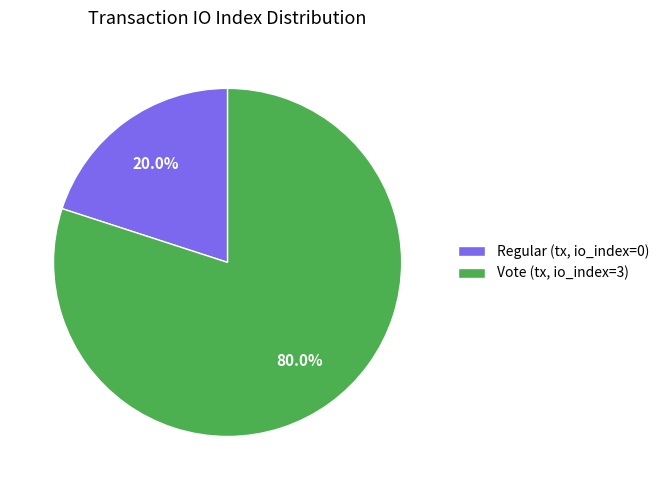

Which category has the biggest portion of the pie?

Vote (tx, io_index=3)